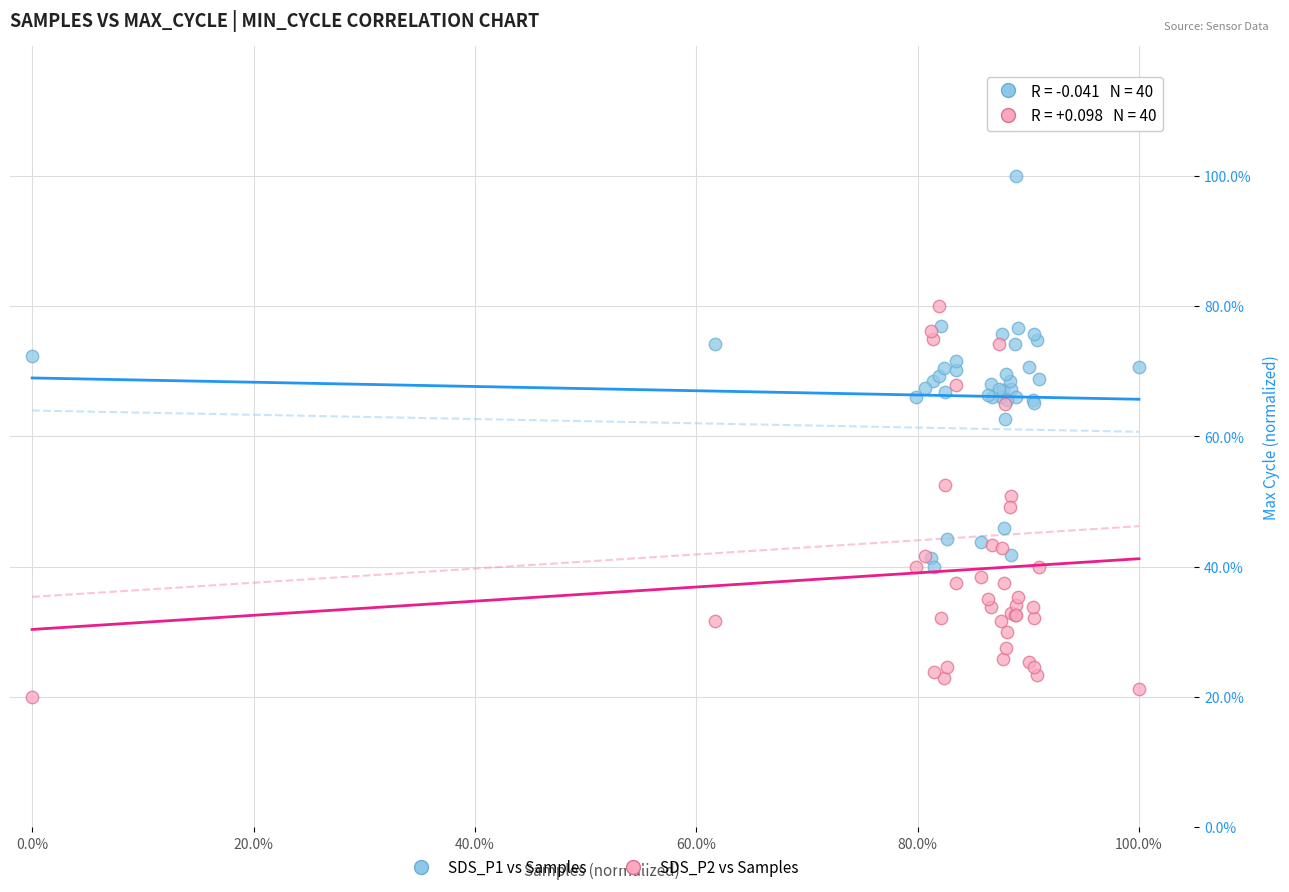

What are all the series names shown in the legend?

SDS_P1 vs Samples, SDS_P2 vs Samples